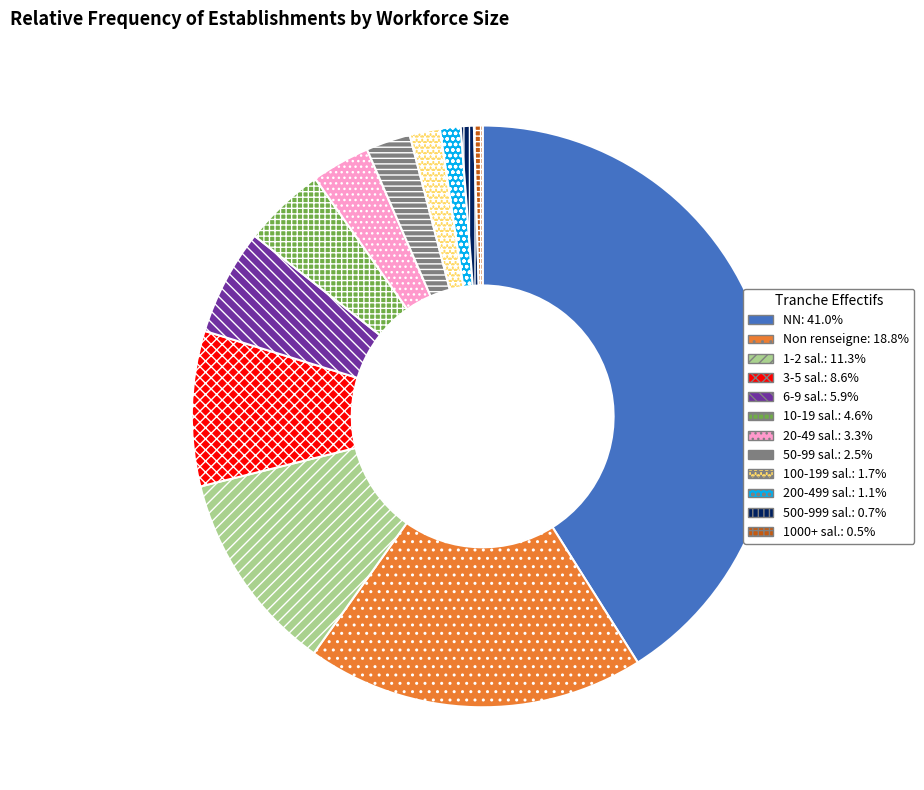

Does any single category account for the majority?

No